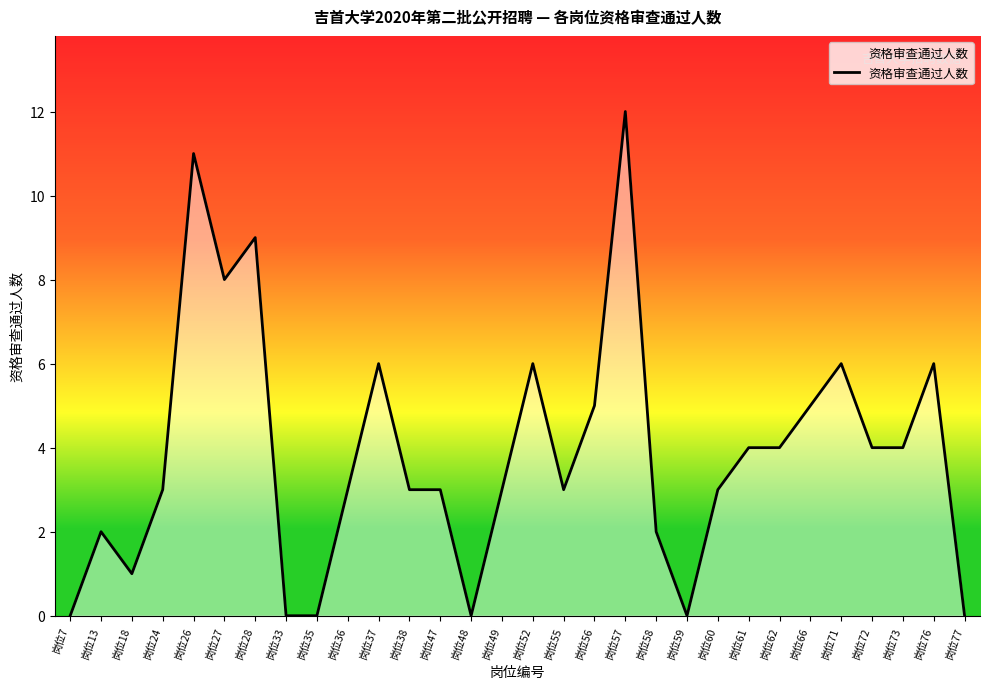

Does the chart display data point markers on the line(s)?

No